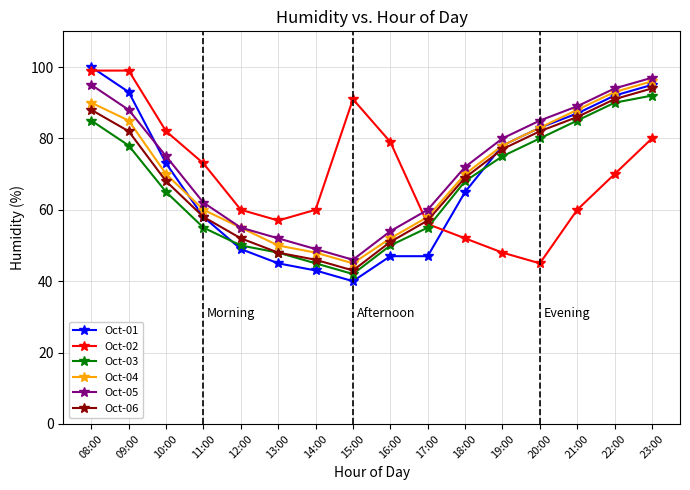

Where do Oct-04 and Oct-01 first cross each other?

10:00 and 11:00